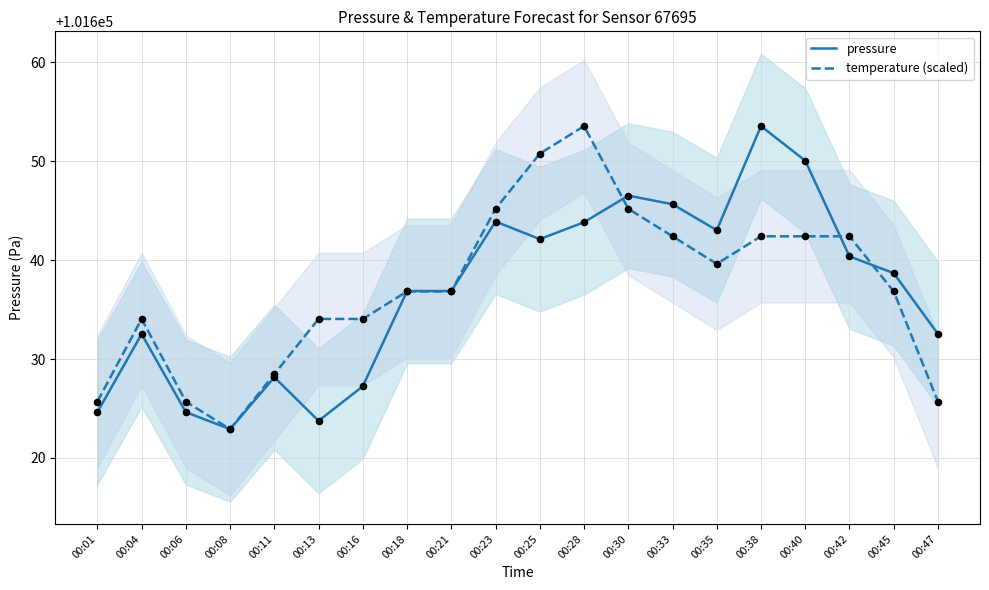

What are all the series names shown in the legend?

pressure, temperature (scaled)